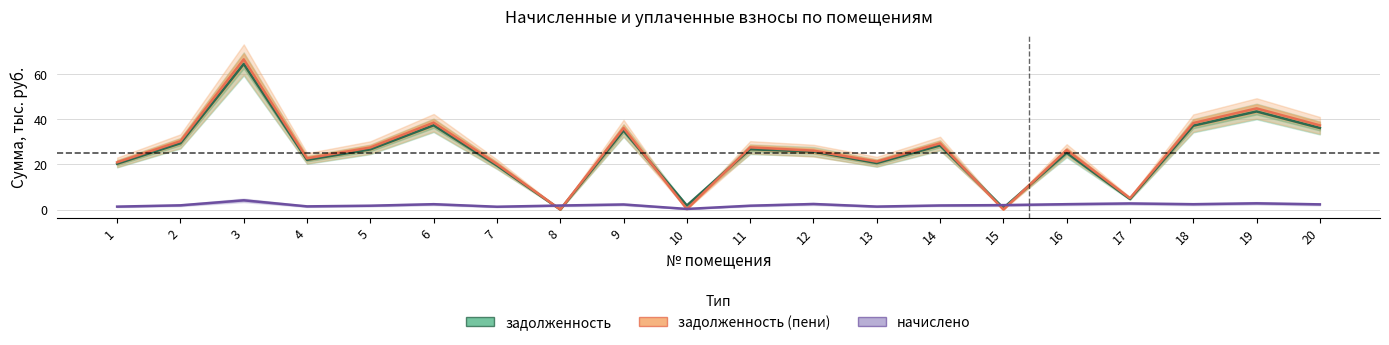

Which series changed the most between 6 and 20?

задолженность (пени)